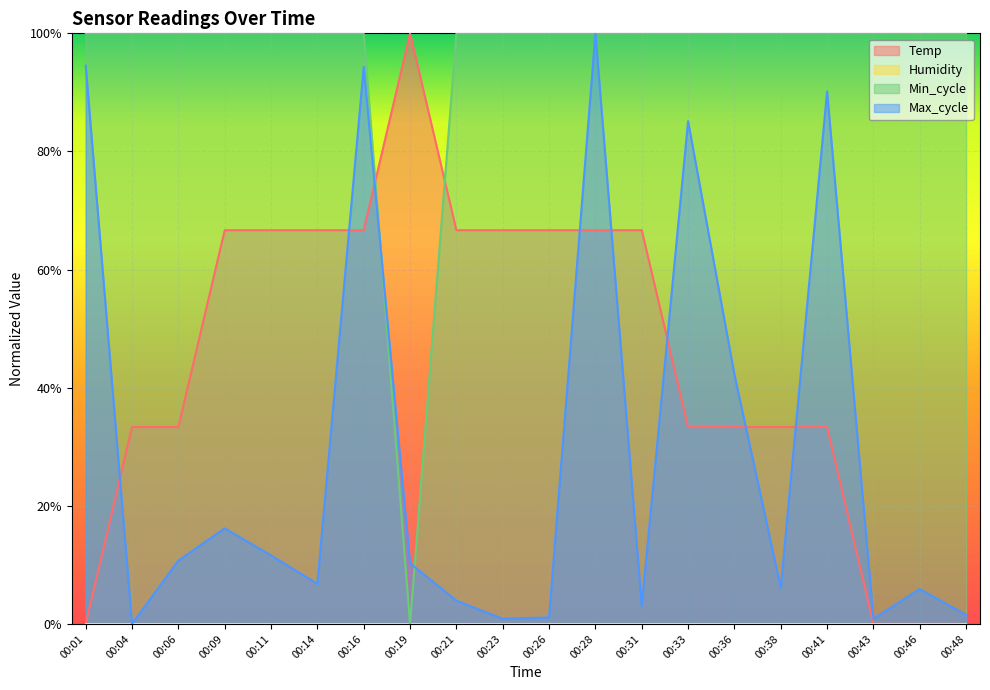

What is the difference between the Temp values at 00:04 and 00:23?

0.3